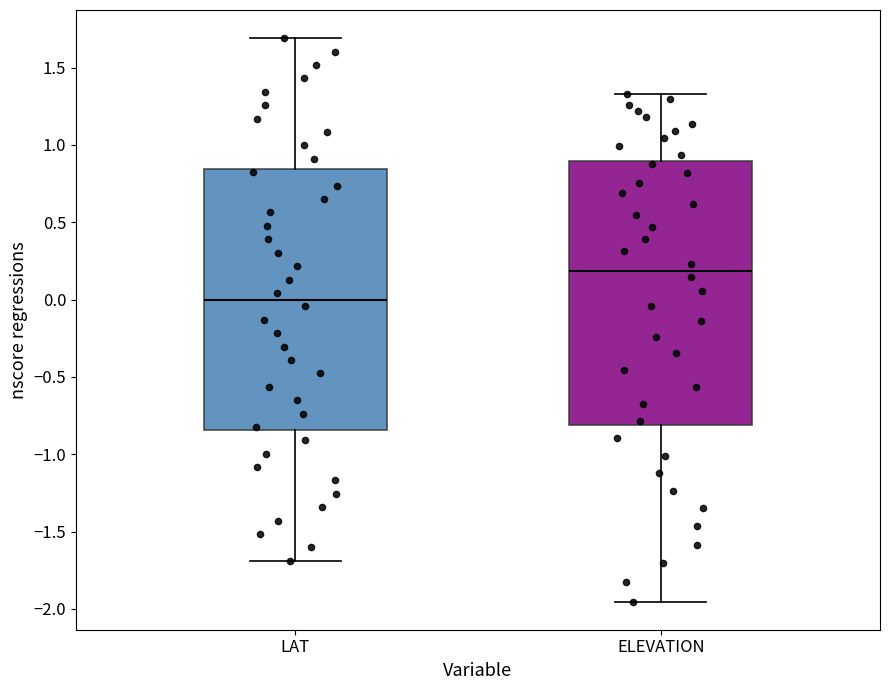

Reading left to right, read every box against the y-axis: the position of its median line, the range the box covers, and the ends of its whiskers. The values are not printed on the chart, so give them approximately, as read against the axis.

LAT: median 0.00, box -0.85 to 0.85, whiskers -1.70 to 1.70
ELEVATION: median 0.20, box -0.80 to 0.90, whiskers -1.95 to 1.35